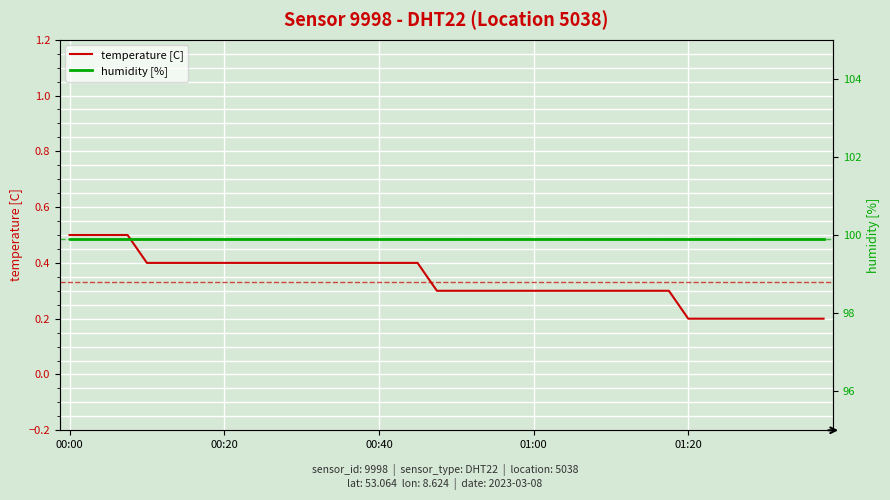

Rank the series by their average value, from lowest to highest.

temperature [C], humidity [%]